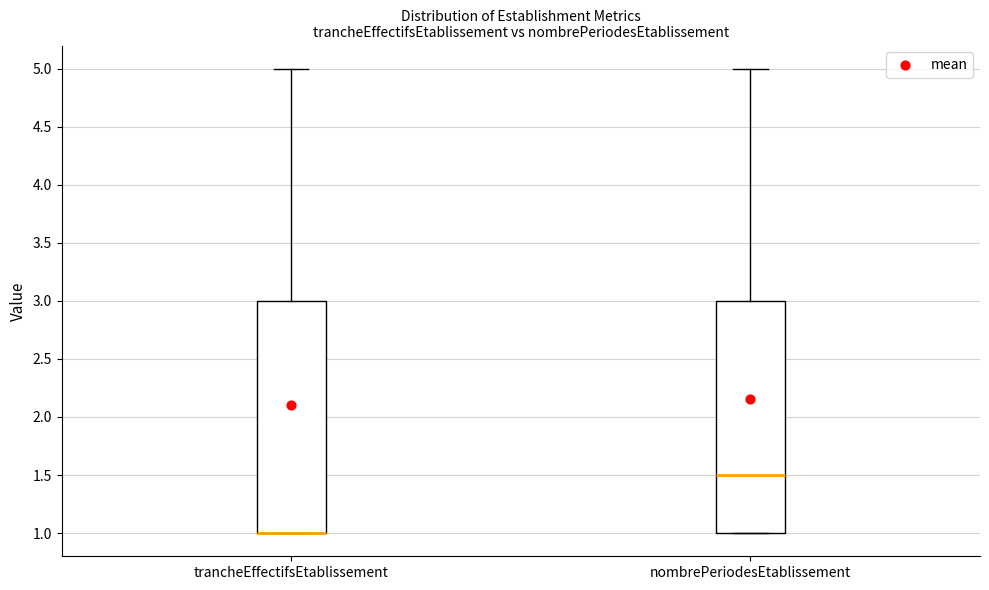

Reading left to right, transcribe this box plot: for each box, give where its median line is, the range the box spans, and where its two whiskers end, as read against the y-axis. The values are not printed on the chart, so give them approximately, as read against the axis.

trancheEffectifsEtablissement: median 1.0 (drawn on the box's lower edge), box 1.0 to 3.0, whiskers 1.0 to 5.0
nombrePeriodesEtablissement: median 1.5, box 1.0 to 3.0, whiskers 1.0 to 5.0